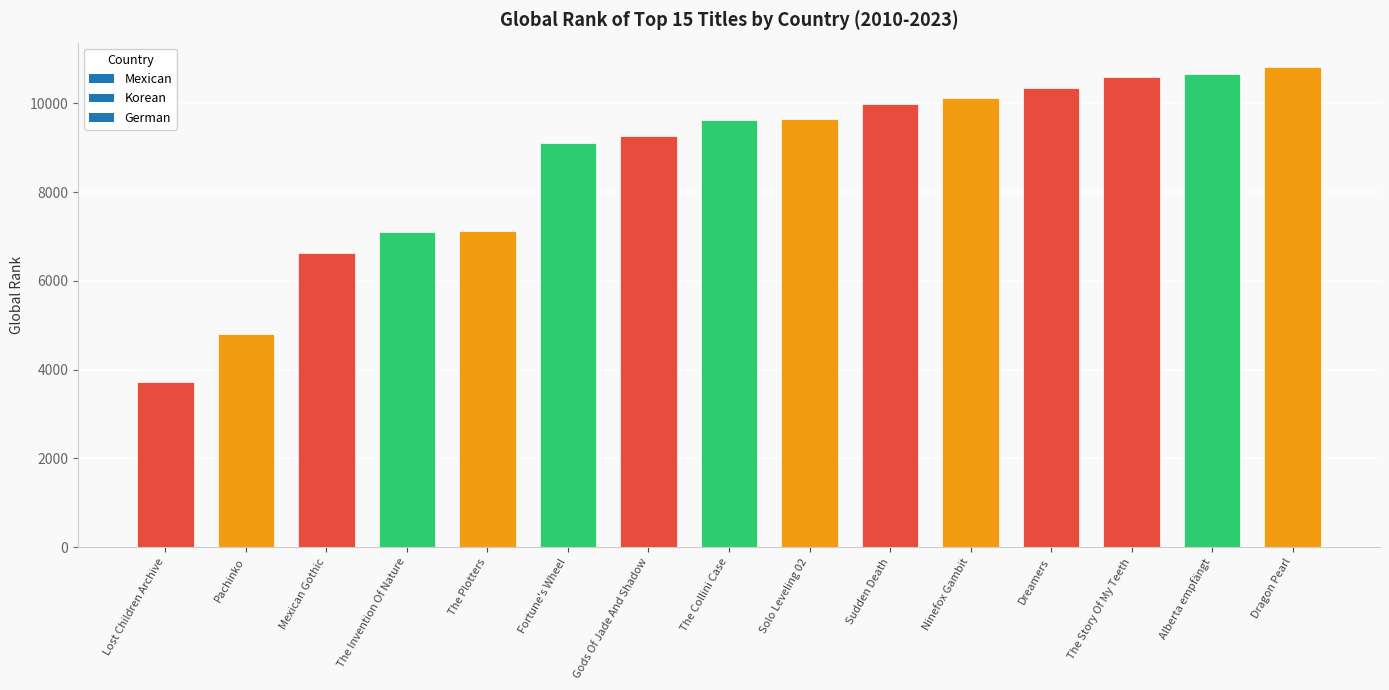

What value does the data have at The Collini Case?

9619